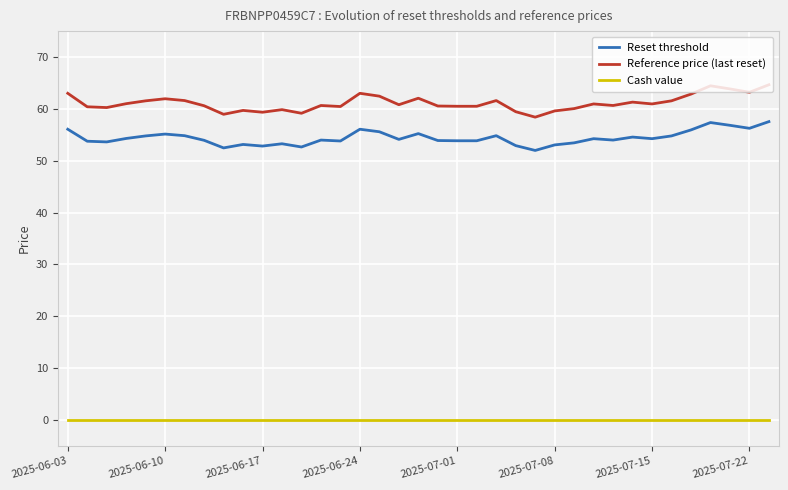

Which series has the largest total across all categories?

Reference price (last reset)